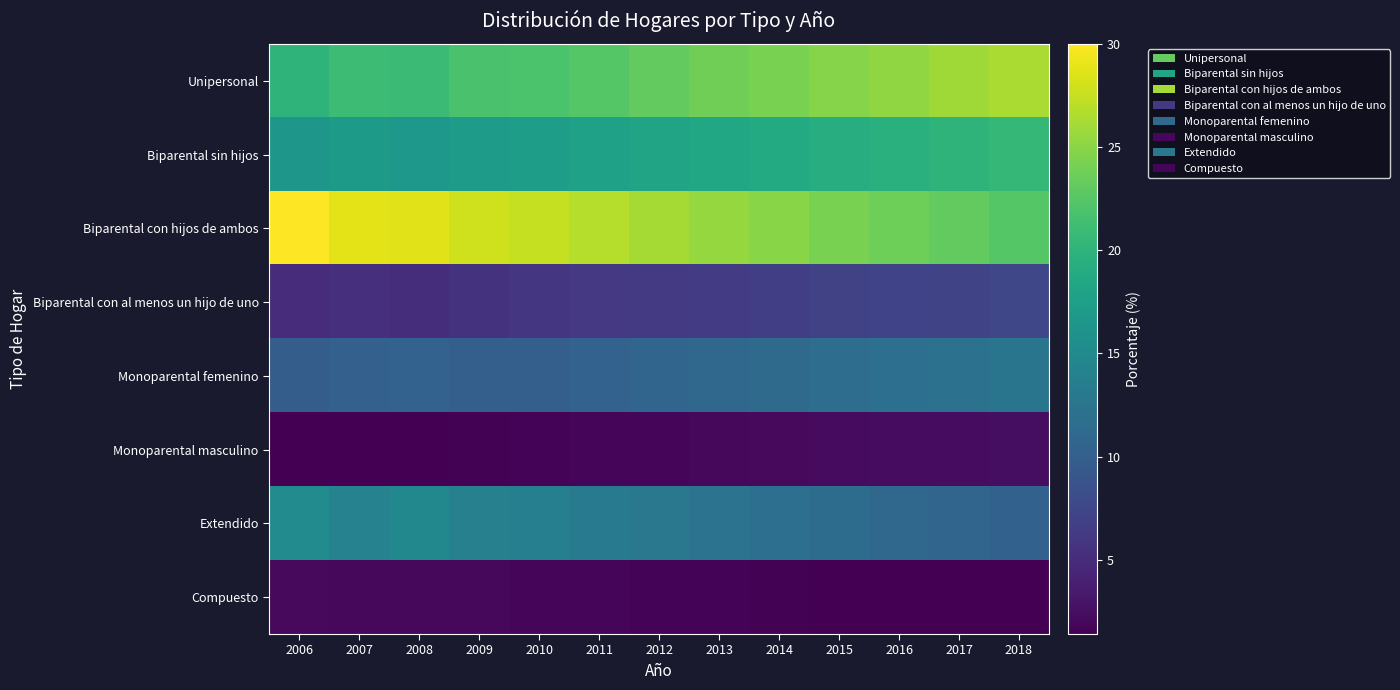

Reading right to left, transcribe all the data shown in this chart.

Unipersonal: 2018=26.4	2017=25.9	2016=25.3	2015=24.8	2014=24.2	2013=23.8	2012=23.1	2011=22.5	2010=21.9	2009=21.8	2008=20.9	2007=21.0	2006=20.0
Biparental sin hijos: 2018=20.4	2017=20.0	2016=19.6	2015=19.2	2014=18.9	2013=18.5	2012=18.1	2011=17.8	2010=17.3	2009=17.2	2008=16.7	2007=17.0	2006=16.5
Biparental con hijos de ambos: 2018=22.5	2017=23.1	2016=23.7	2015=24.3	2014=24.9	2013=25.5	2012=26.2	2011=26.8	2010=27.5	2009=27.9	2008=28.7	2007=28.8	2006=30.0
Biparental con al menos un hijo de uno: 2018=7.5	2017=7.3	2016=7.1	2015=6.9	2014=6.7	2013=6.5	2012=6.3	2011=6.1	2010=5.9	2009=5.6	2008=5.1	2007=5.3	2006=5.0
Monoparental femenino: 2018=12.5	2017=12.2	2016=11.9	2015=11.6	2014=11.3	2013=11.0	2012=10.7	2011=10.4	2010=10.1	2009=10.1	2008=10.4	2007=10.2	2006=9.8
Monoparental masculino: 2018=2.5	2017=2.4	2016=2.3	2015=2.2	2014=2.1	2013=2.0	2012=1.9	2011=1.8	2010=1.7	2009=1.6	2008=1.5	2007=1.5	2006=1.4
Extendido: 2018=10.3	2017=10.7	2016=11.1	2015=11.5	2014=11.9	2013=12.3	2012=12.8	2011=13.2	2010=13.7	2009=13.9	2008=14.7	2007=14.1	2006=15.2
Compuesto: 2018=1.4	2017=1.4	2016=1.5	2015=1.5	2014=1.6	2013=1.7	2012=1.7	2011=1.8	2010=1.9	2009=2.0	2008=2.0	2007=2.0	2006=2.1